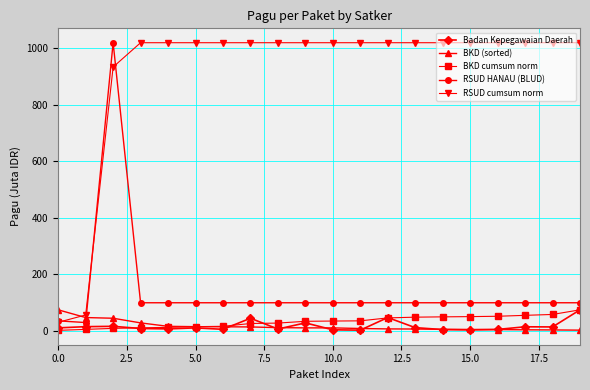

What is the sum of all BKD cumsum norm values?

672.6